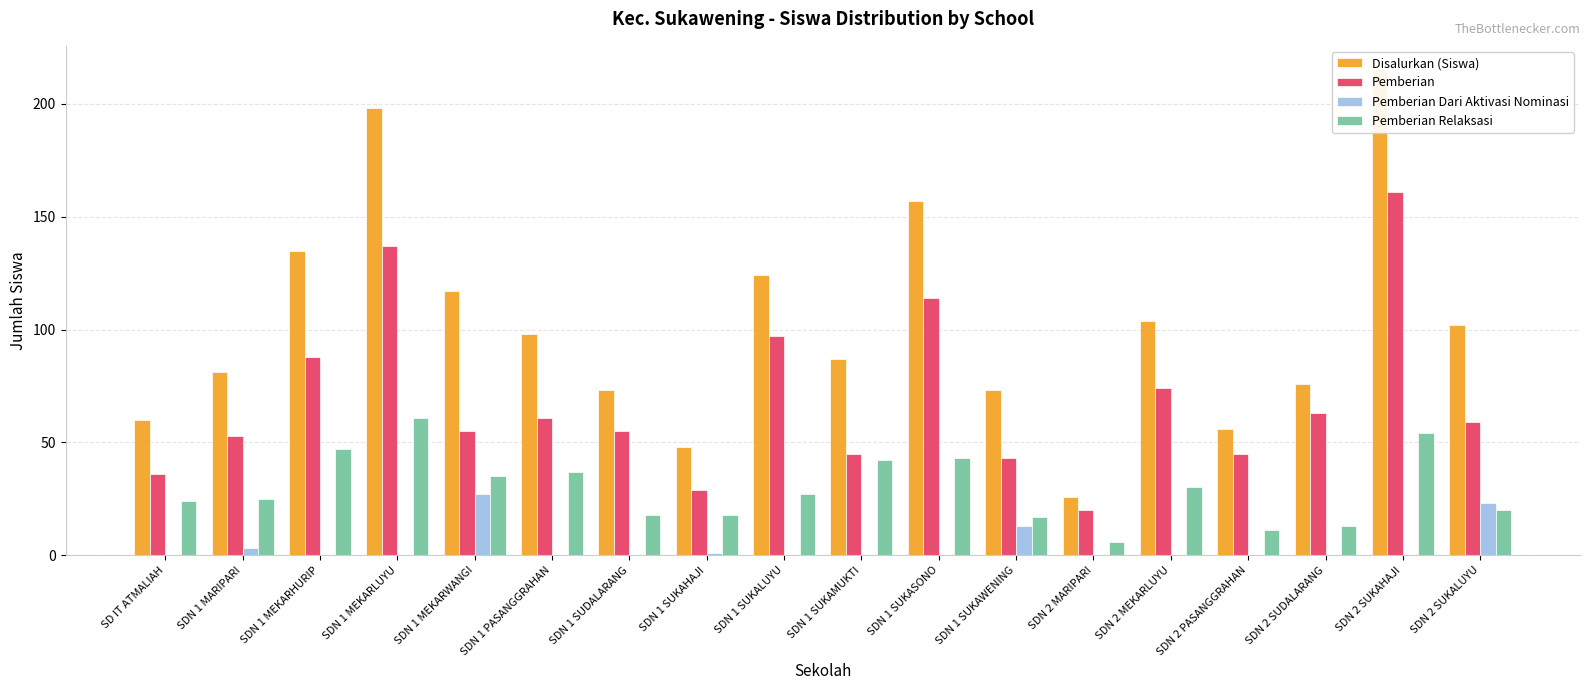

Is the value of Pemberian Dari Aktivasi Nominasi at SDN 1 MARIPARI greater than the value of Disalurkan (Siswa) at SDN 1 PASANGGRAHAN?

No